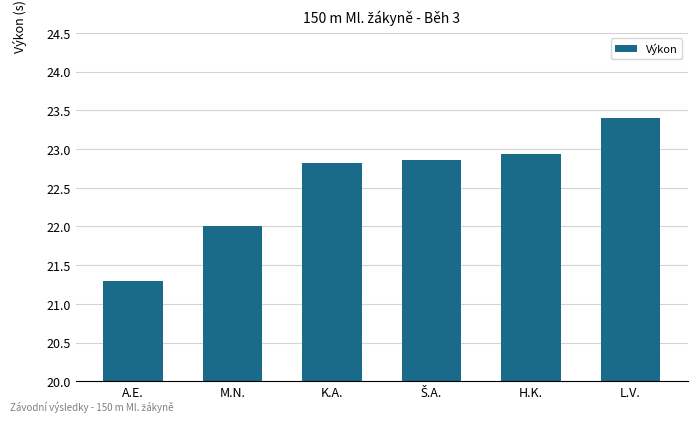

How many bars are there in total?

6